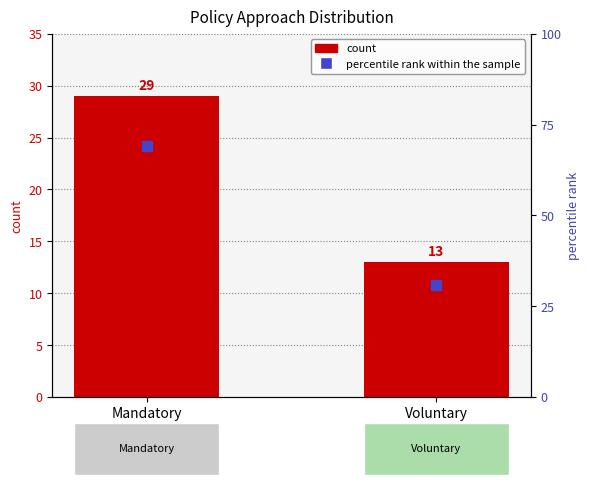

What is the total value across all series at Voluntary?

44.0